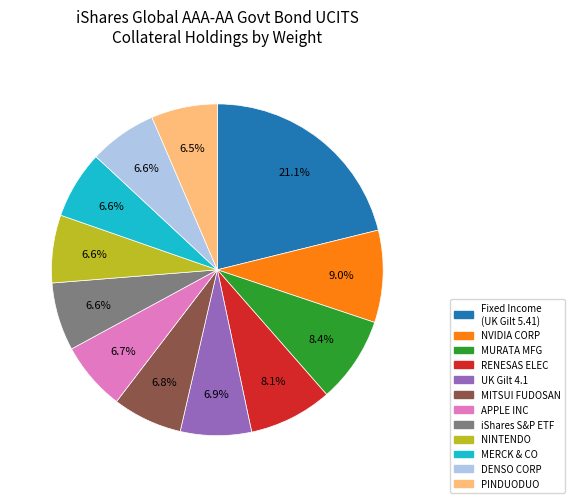

Does any single category account for the majority?

No